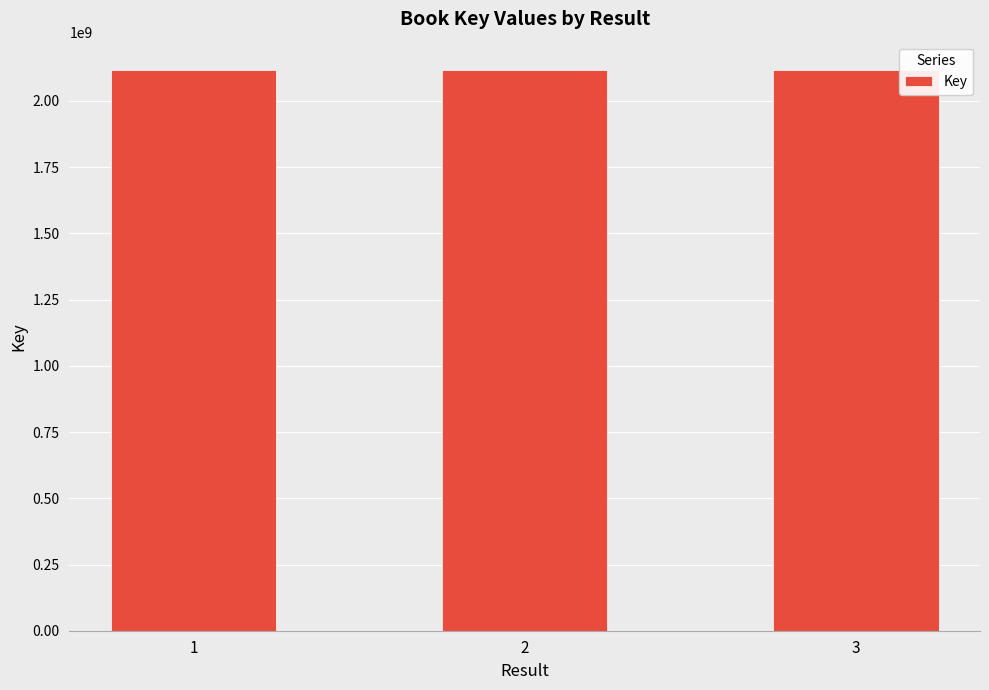

Approximately how many times larger is the value at 3 compared to 2?

1.0